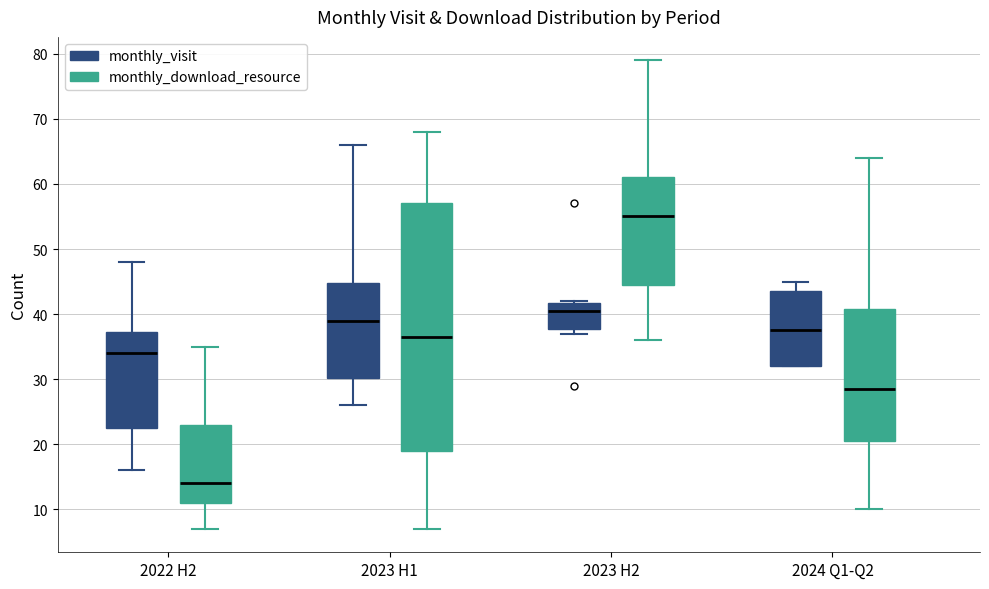

Comparing the boxes themselves (not the whiskers), which one is the tallest?

2023 H1 (monthly_download_resource)